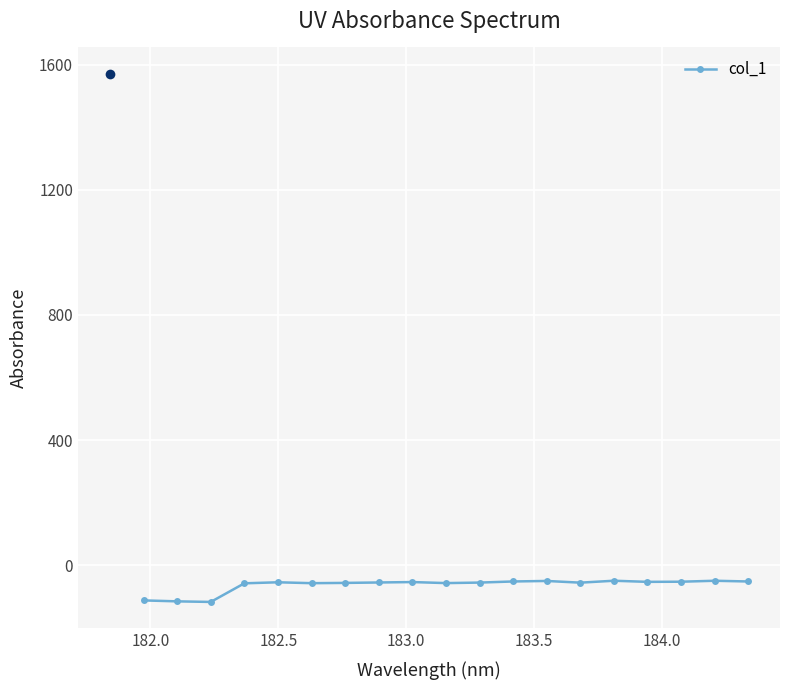

How many values exceed -54?

8